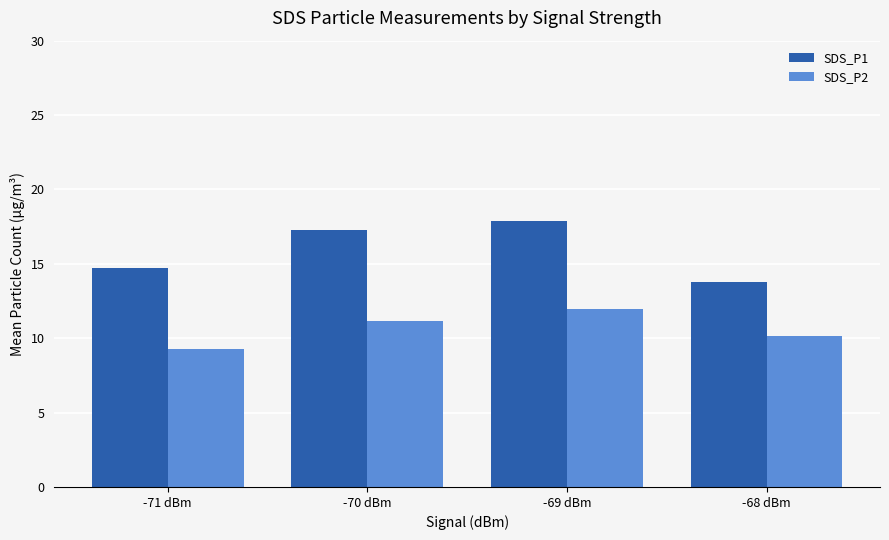

What is the difference between the highest and lowest values at -71 dBm?

5.5